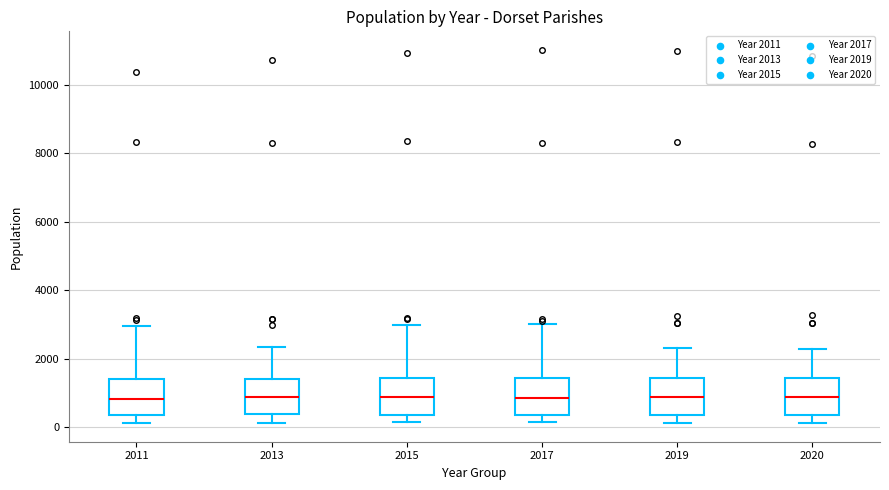

Where does the upper whisker of the box at x = 2011 end on the y-axis? The values are not printed on the chart, so give them approximately, as read against the axis.

3000